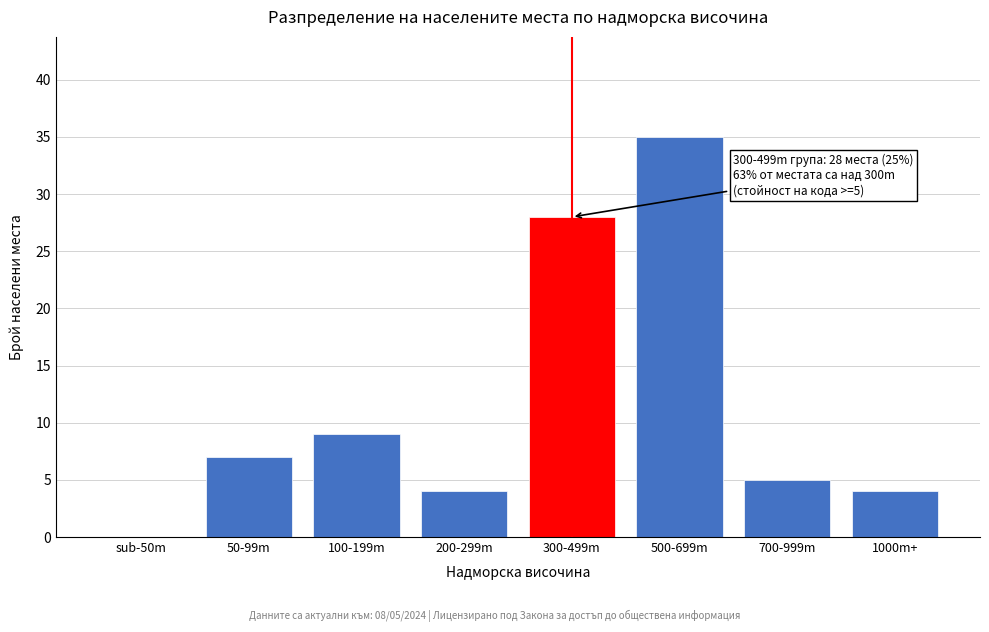

Reading right to left, what are all the values shown in this chart?

1000m+=4	700-999m=5	500-699m=35	300-499m=28	200-299m=4	100-199m=9	50-99m=7	sub-50m=0